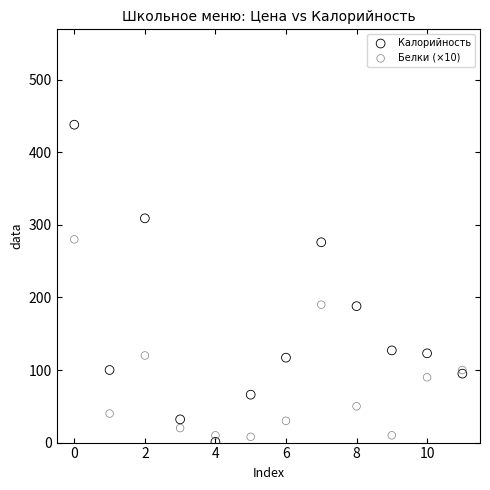

Which series contains the highest Y value?

Калорийность